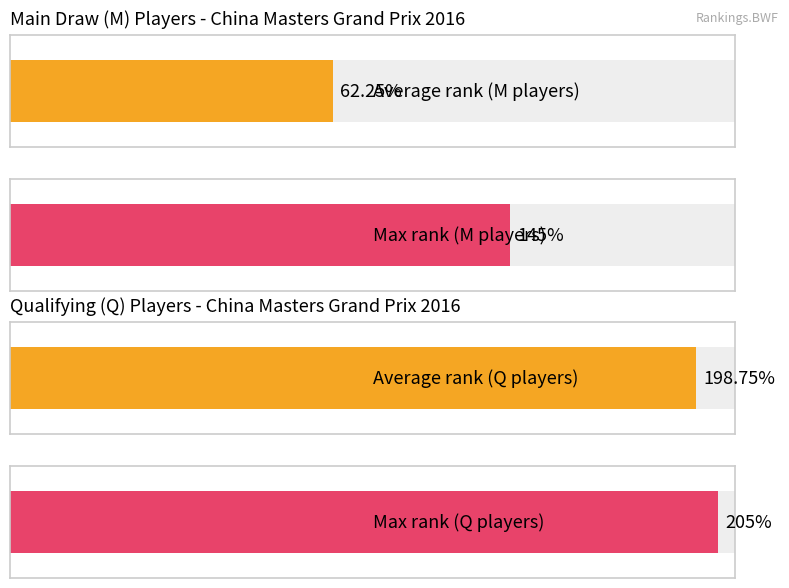

How many distinct data groups are displayed?

2